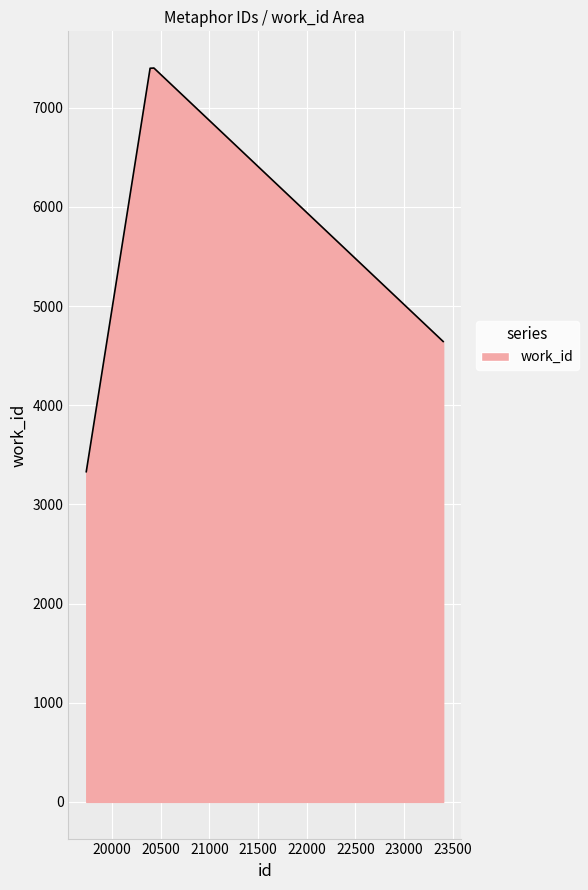

What is the difference between the maximum and minimum values?

4071